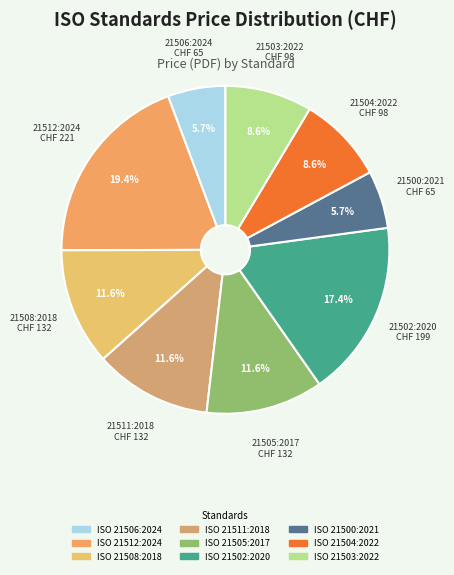

Approximately how many times larger is the value at ISO 21505:2017 compared to ISO 21511:2018?

1.0